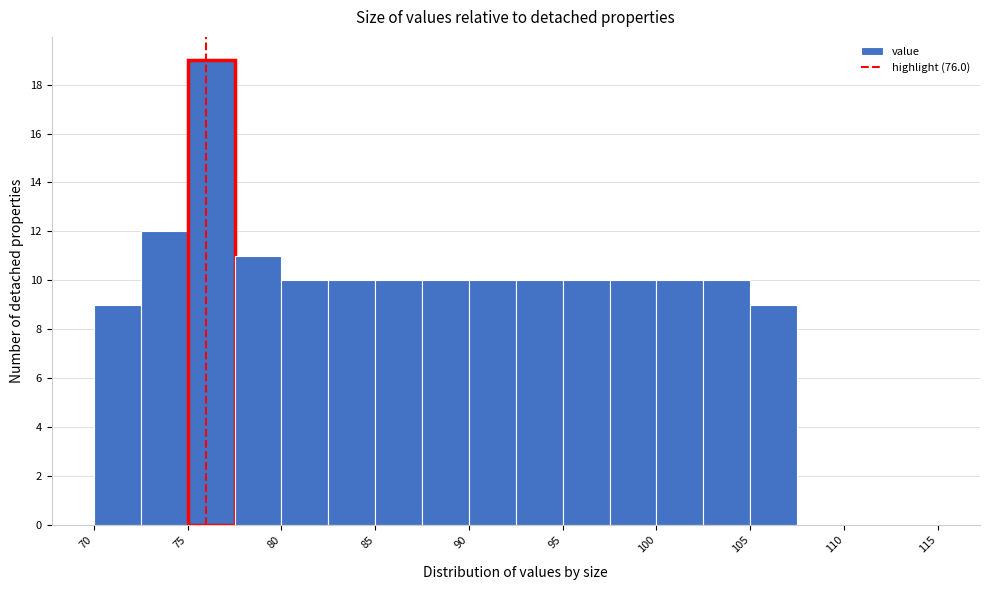

Over which range of the x-axis is the bar tallest?

75.0 to 77.5